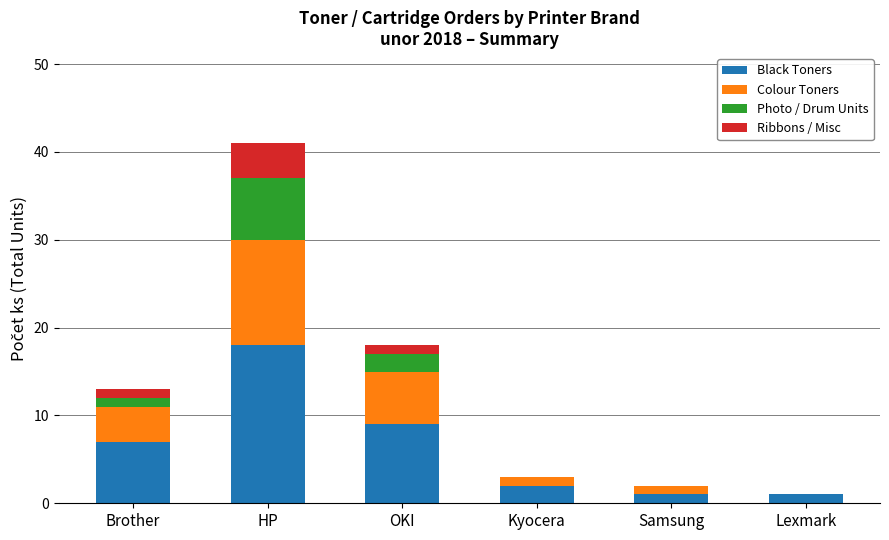

How many distinct data groups are displayed?

4